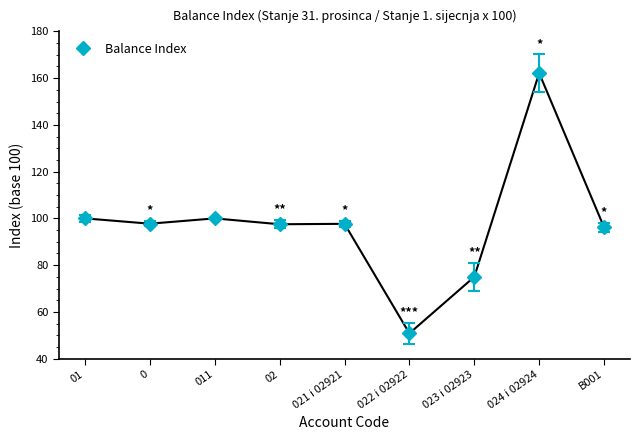

What is the difference between the maximum and second lowest values?

87.2